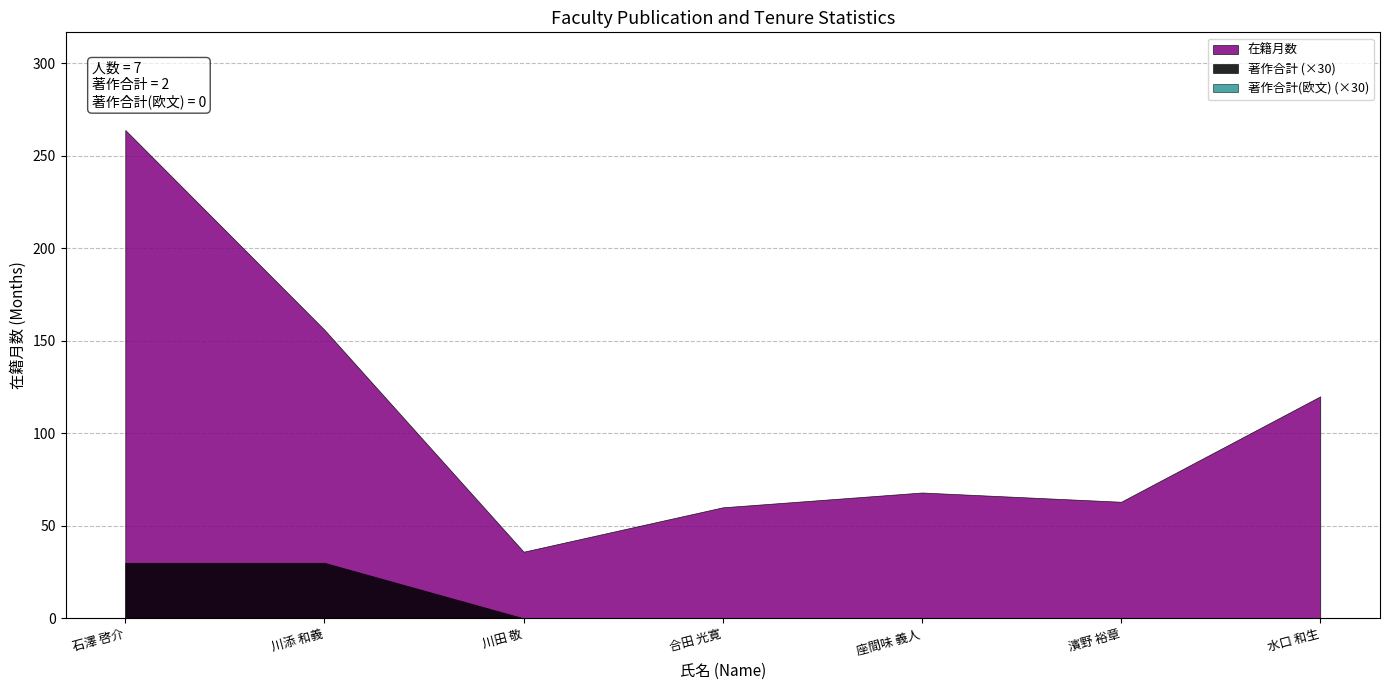

The value of 著作合計 at 川添 和義 is 0. True or false?

False